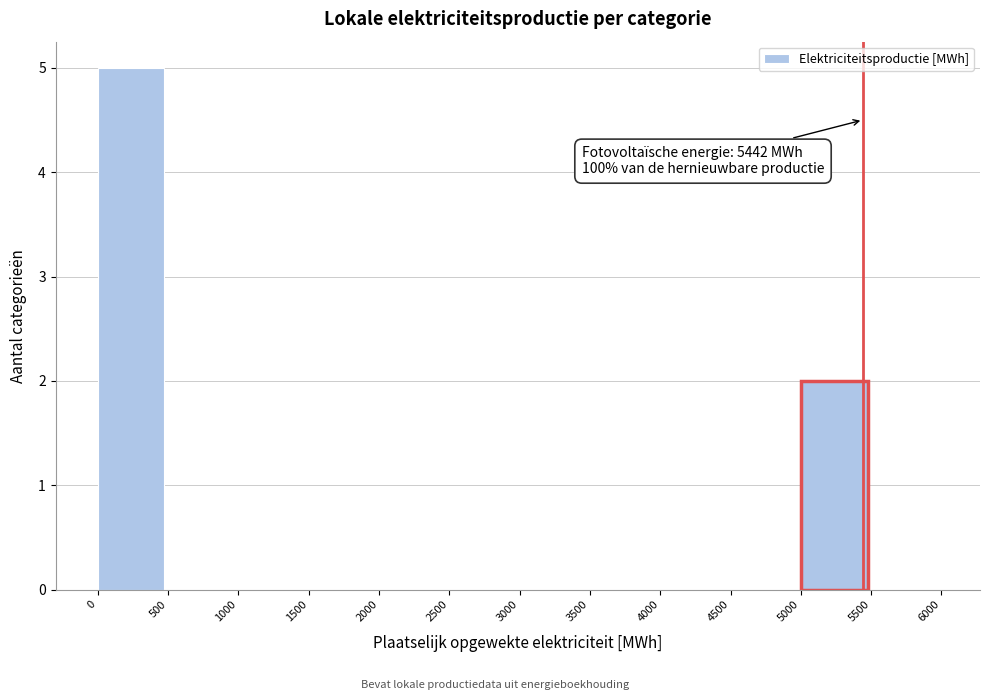

Over which range of the x-axis is the bar tallest?

0 to 500